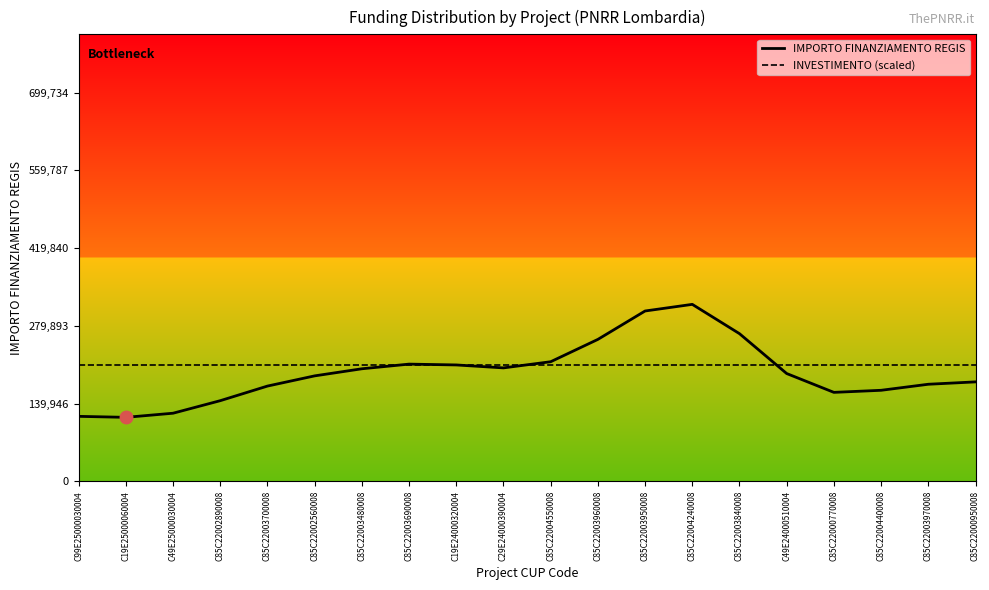

Is this an area chart (filled region under the line)?

No